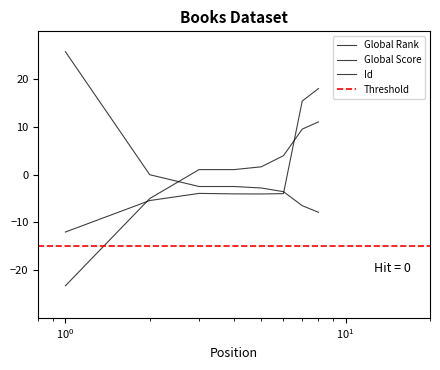

Which series has the largest total across all categories?

Id